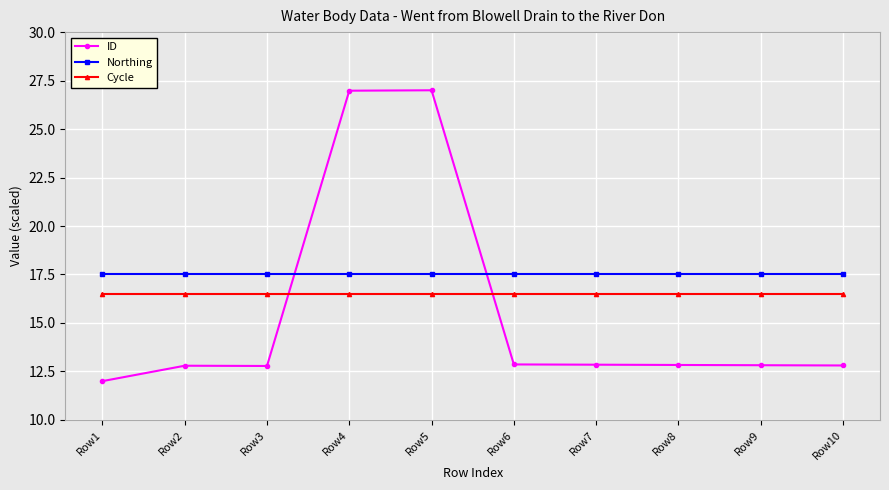

What is the difference between the highest and lowest values at Row2?

4.7